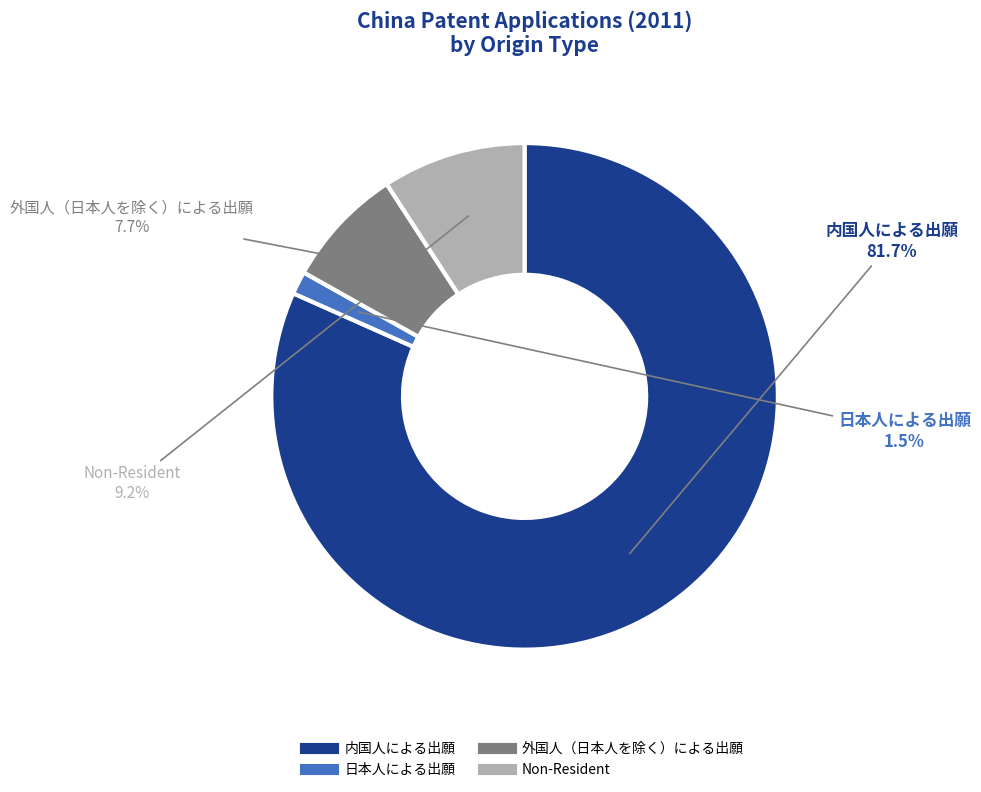

What percentage is the Non-Resident slice, to the nearest percent?

9%